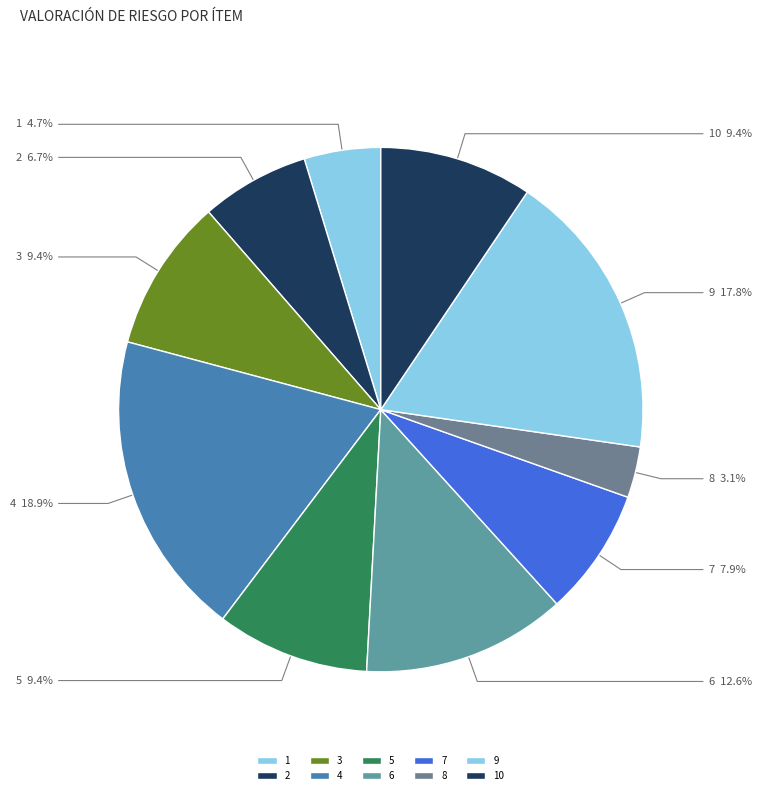

Does any single category account for the majority?

No